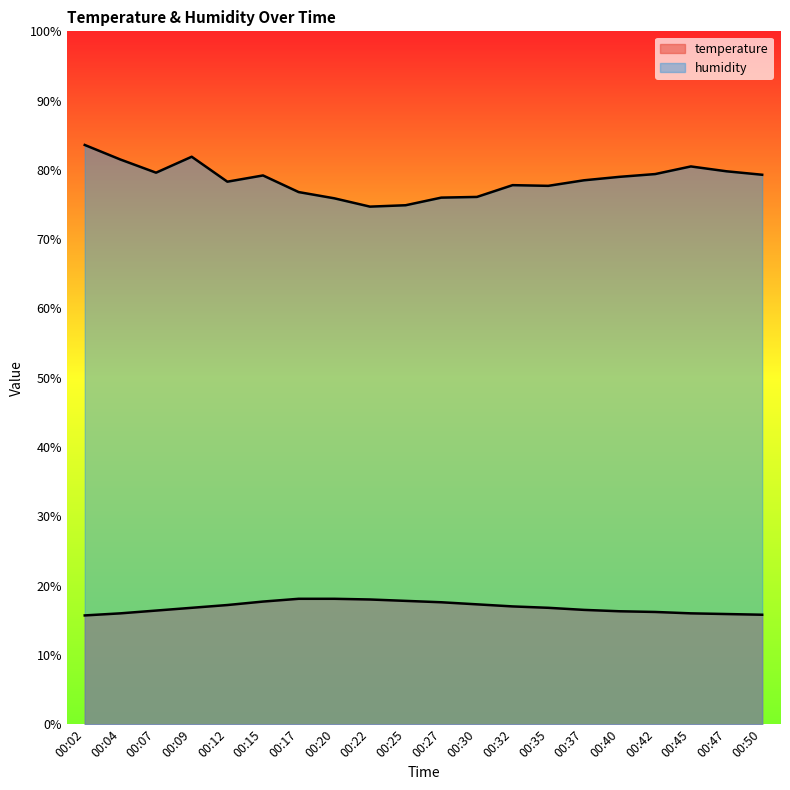

How many interior local peaks does the humidity series have?

4